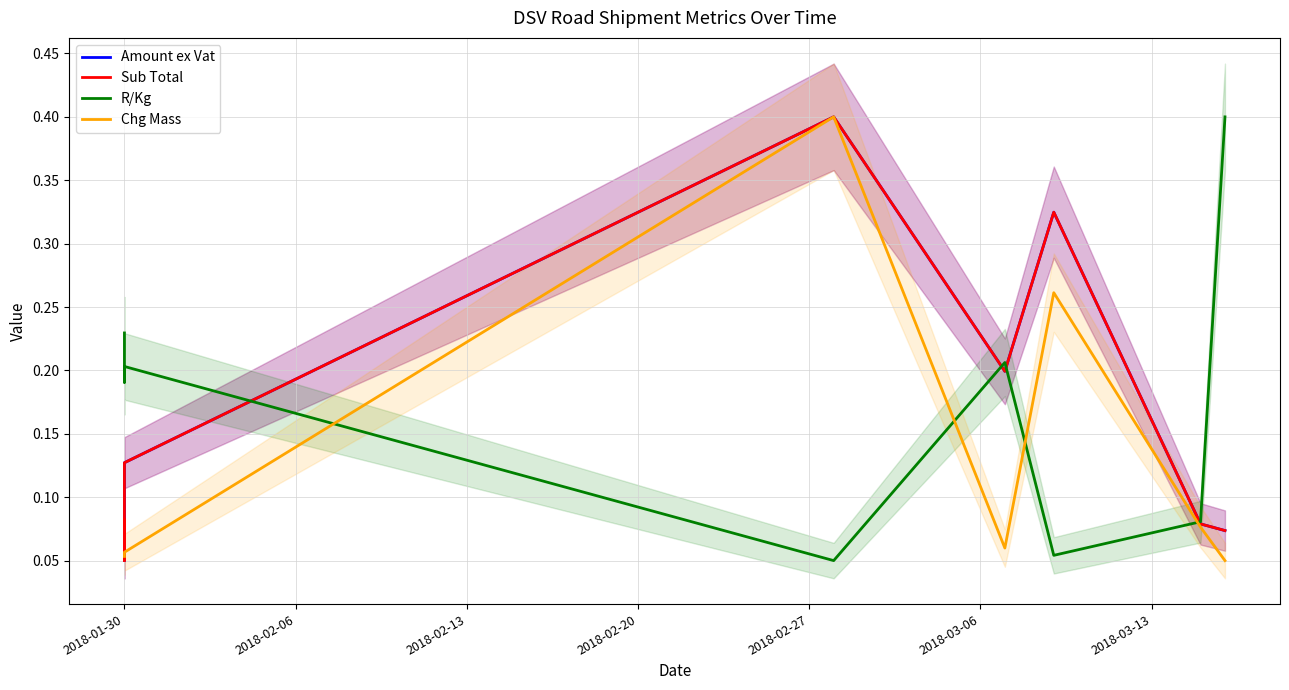

Is this an area chart (filled region under the line)?

No